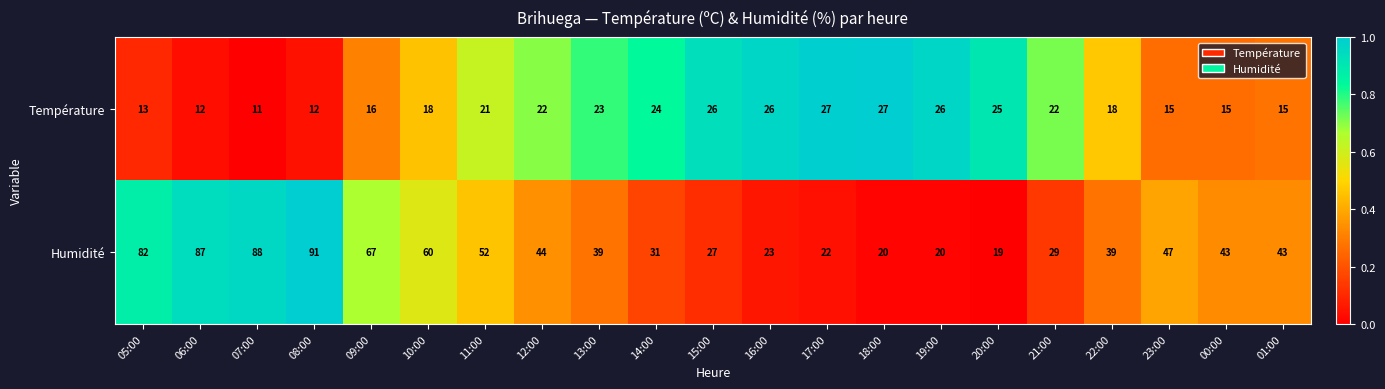

How many distinct data groups are displayed?

2